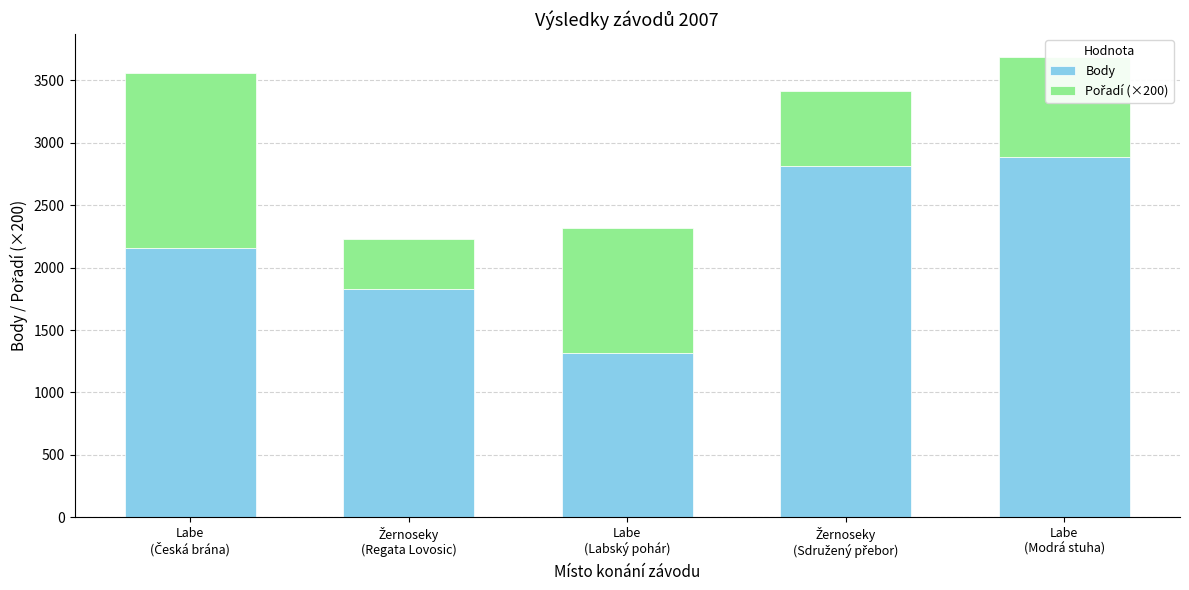

What is the average value of the Body series?

2199